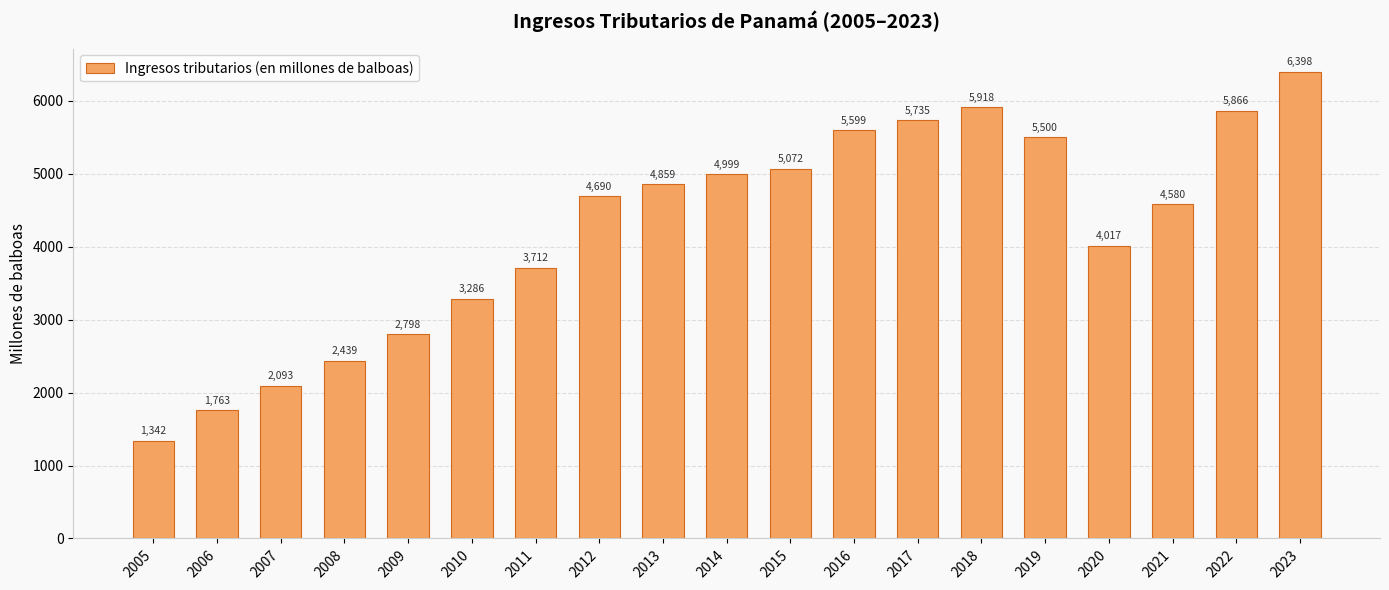

At which category does the chart reach its minimum across all series?

2005